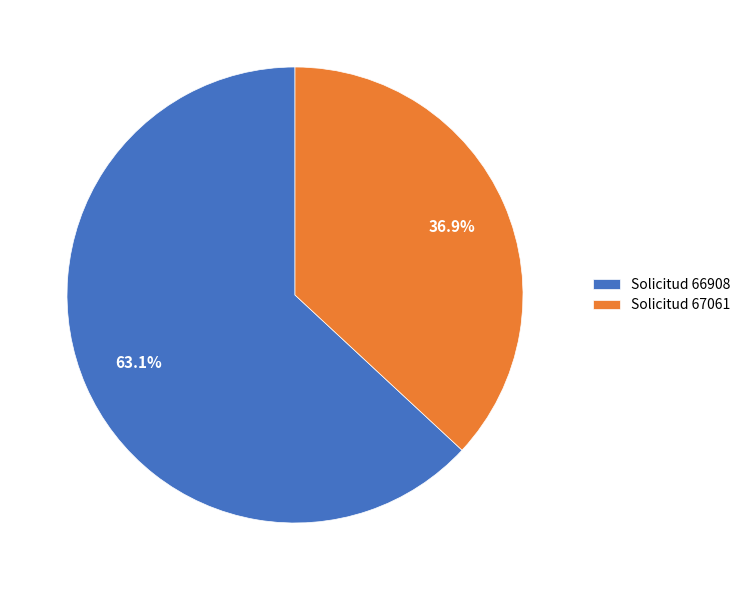

Rank the categories by value from highest to lowest.

Solicitud 66908, Solicitud 67061